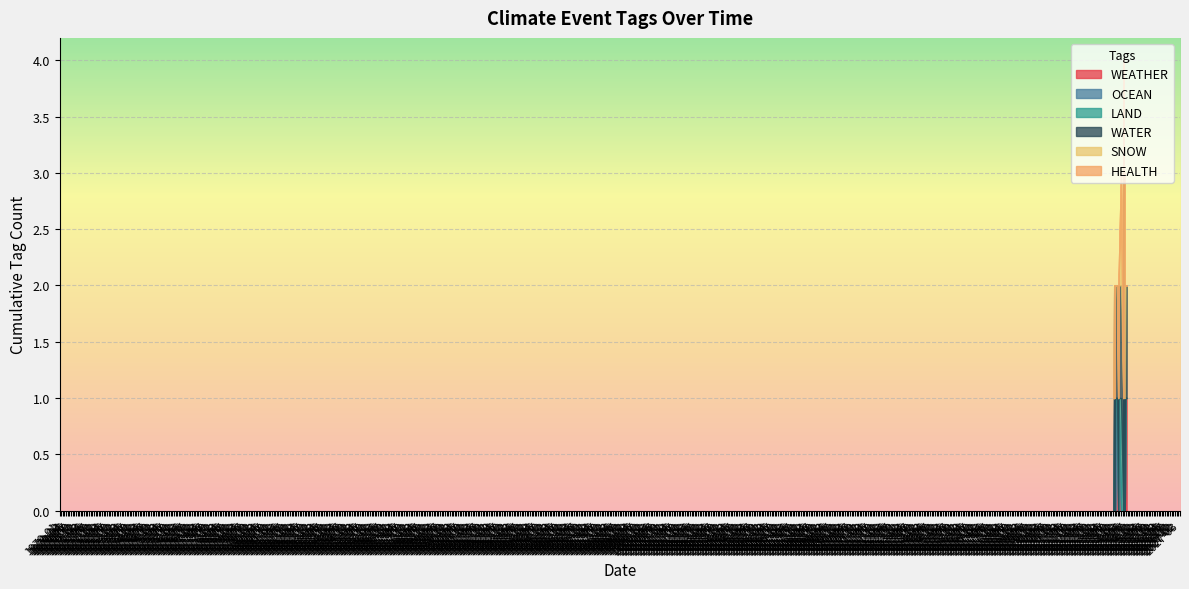

How many values in OCEAN are above zero?

3